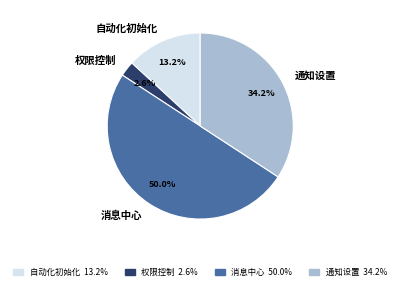

What percentage is the 权限控制 slice, to the nearest percent?

3%